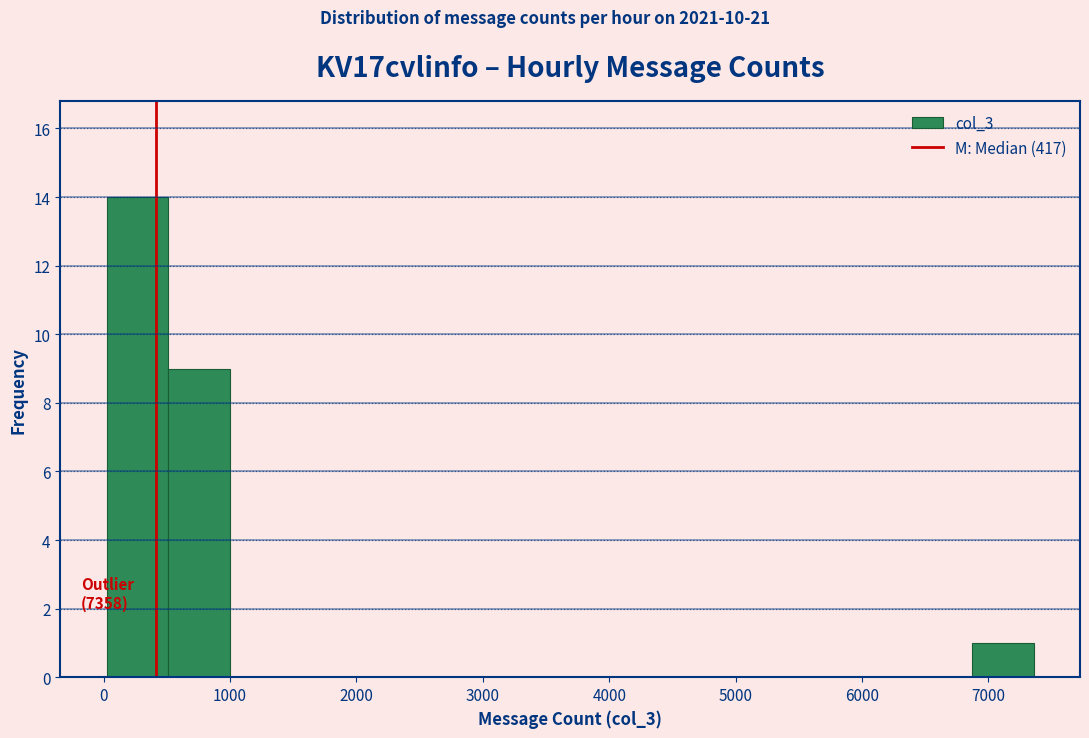

Which range on the x-axis has the tallest bar?

0 to 500